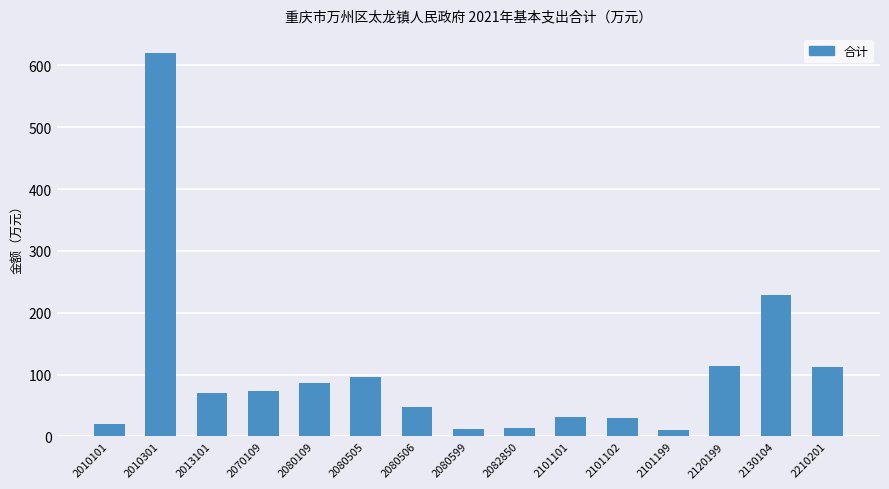

What is the average value?

104.2